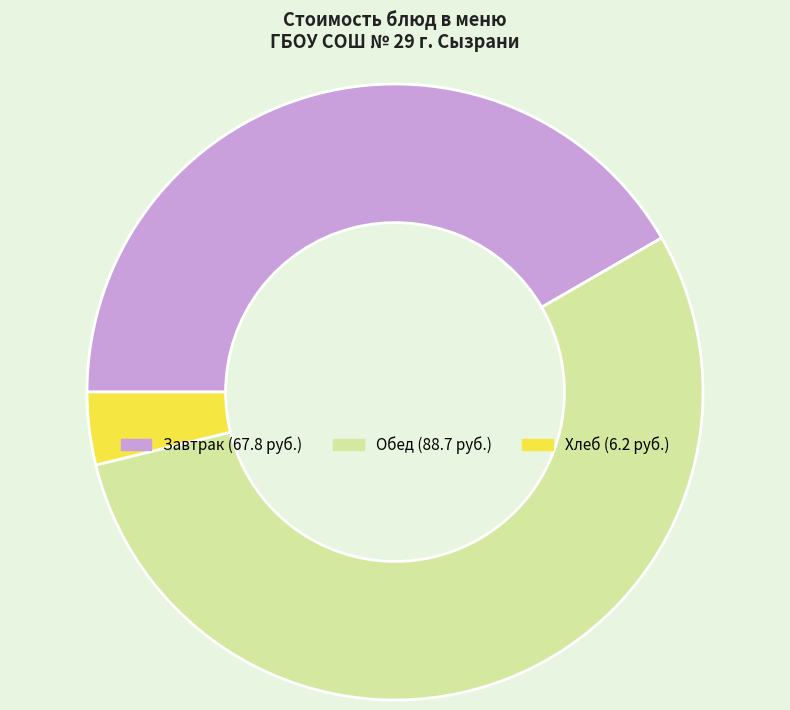

Is there a majority slice in this chart?

Yes